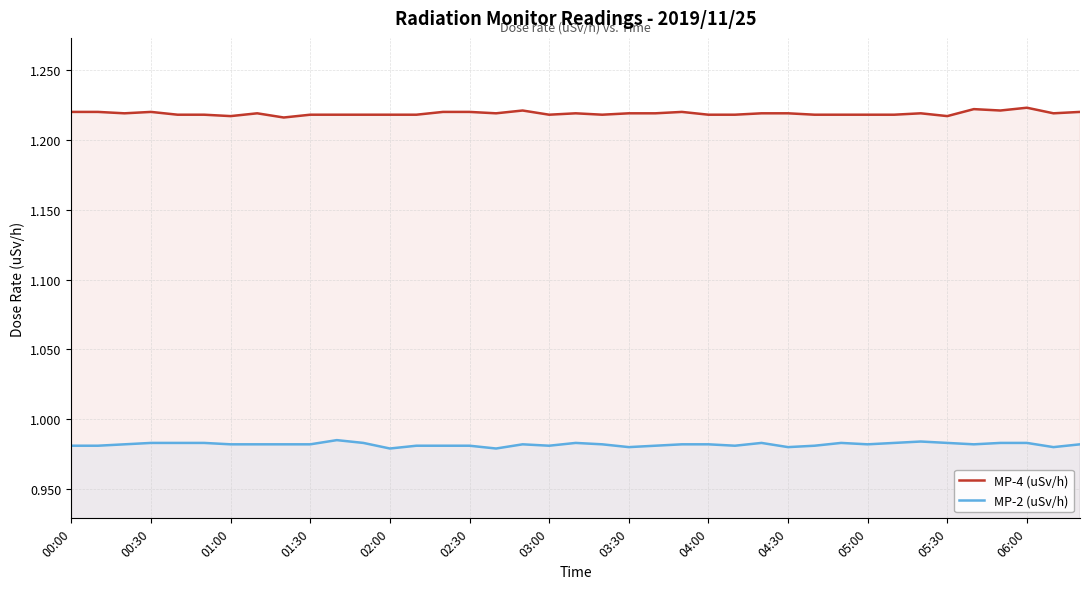

What is the average value of the MP-4 (uSv/h) series?

1.2